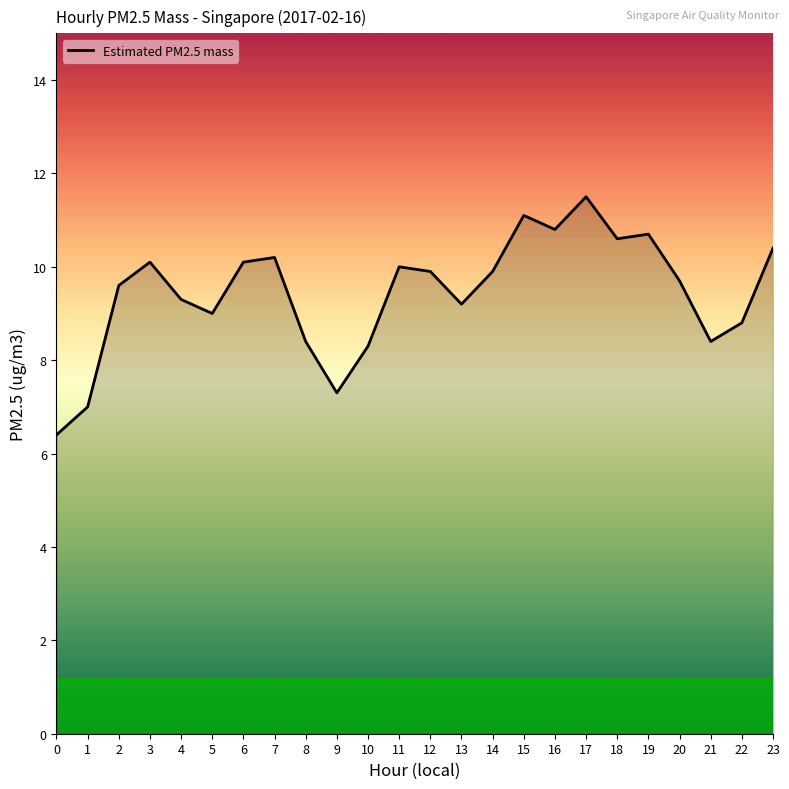

Reading left to right, extract all data points from this chart.

0=6.4	1=7.0	2=9.6	3=10.1	4=9.3	5=9.0	6=10.1	7=10.2	8=8.4	9=7.3	10=8.3	11=10.0	12=9.9	13=9.2	14=9.9	15=11.1	16=10.8	17=11.5	18=10.6	19=10.7	20=9.7	21=8.4	22=8.8	23=10.4